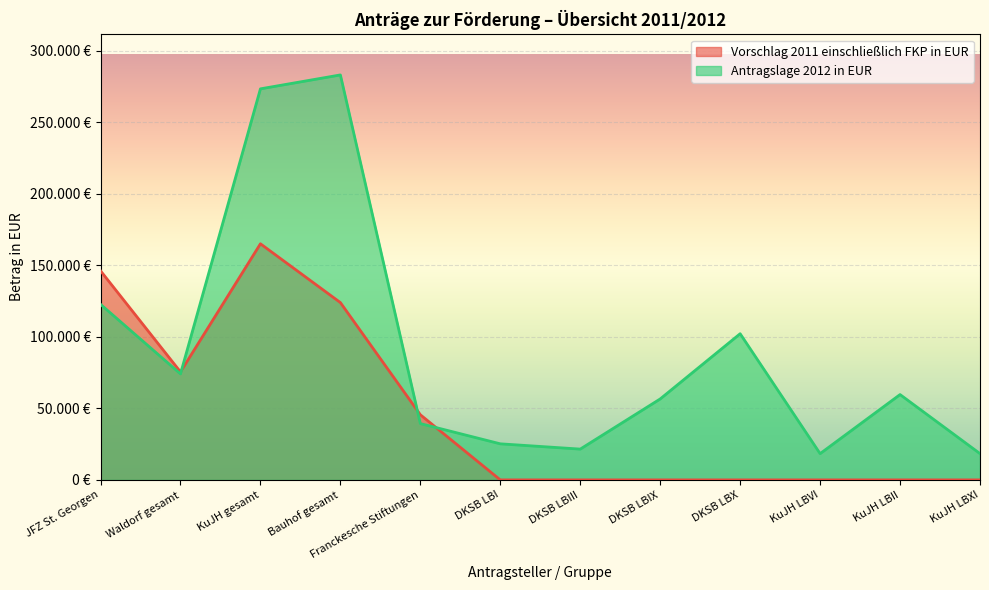

What is the difference between the maximum and second lowest values in the Antragslage 2012 in EUR series?

264646.6